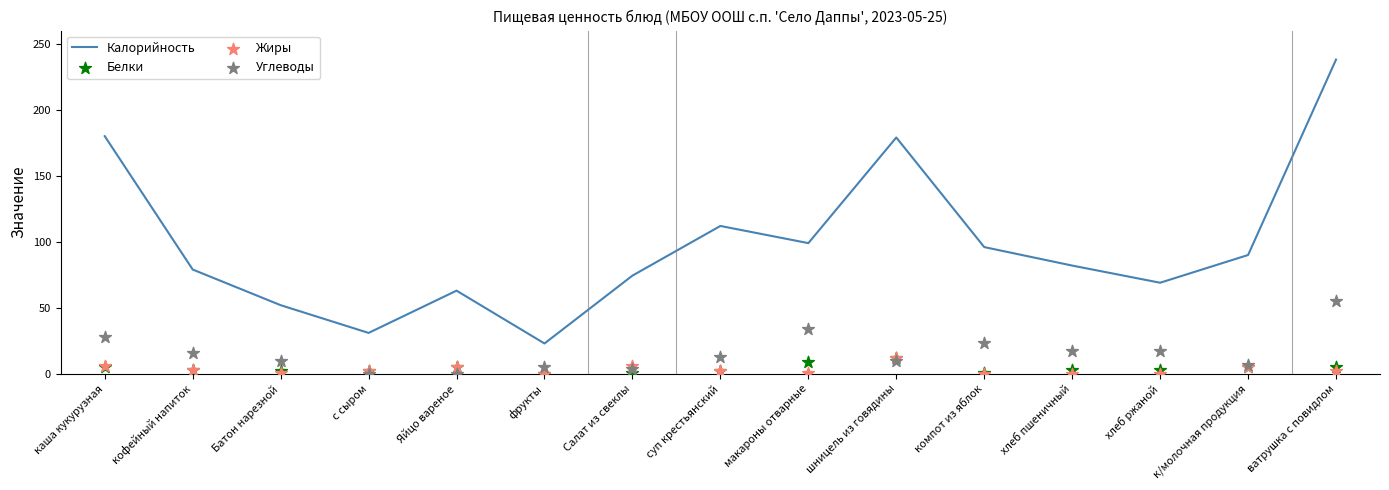

At which category is the sum across all series the highest?

ватрушка с повидлом